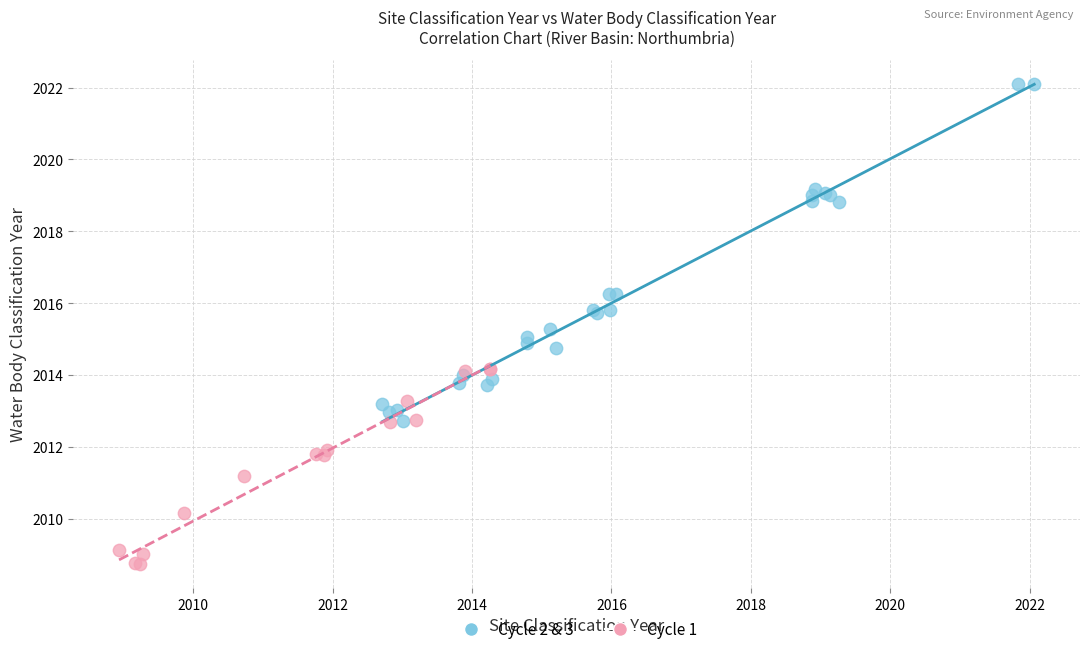

Which series contains the lowest Y value?

Cycle 1